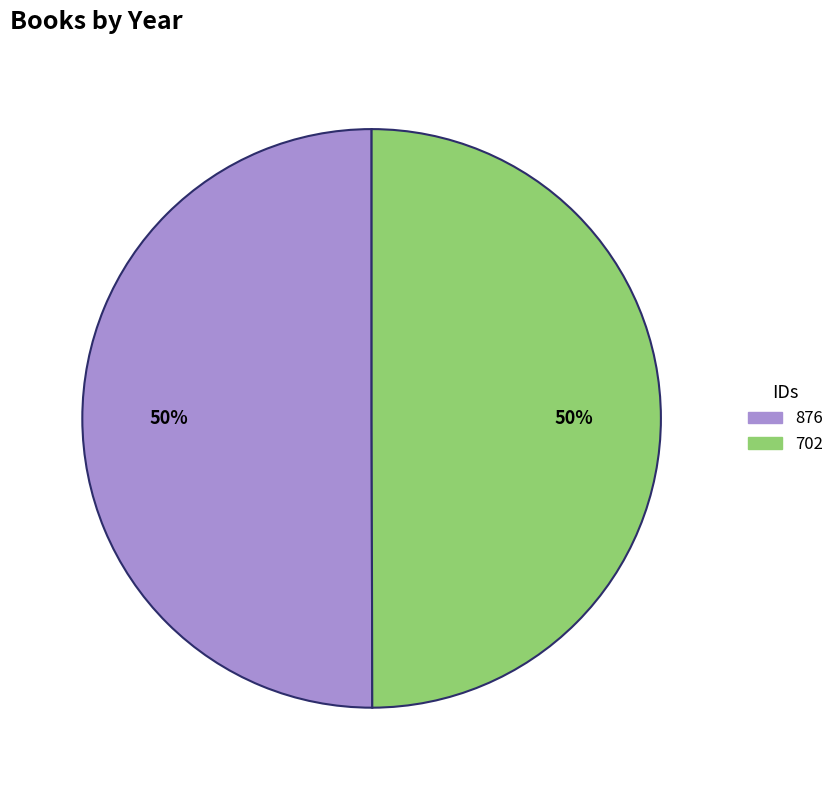

To the nearest percent, what is the combined percentage of 702 and 876?

100%